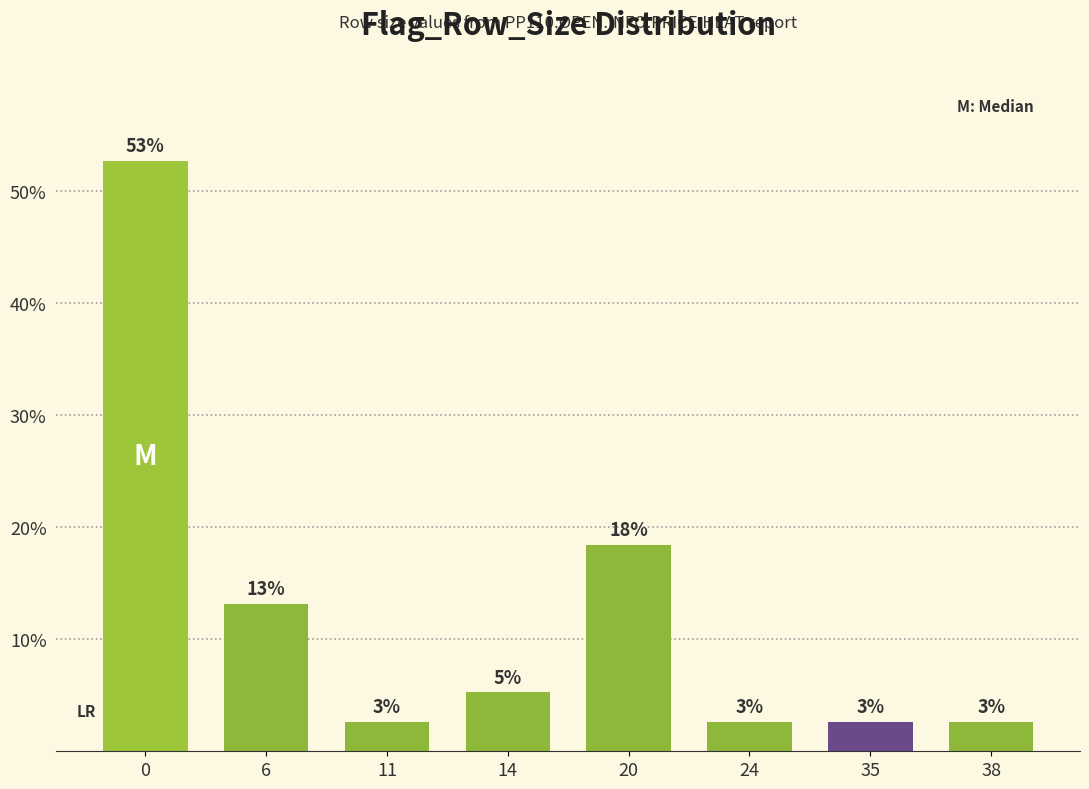

How many bars are there in total?

8